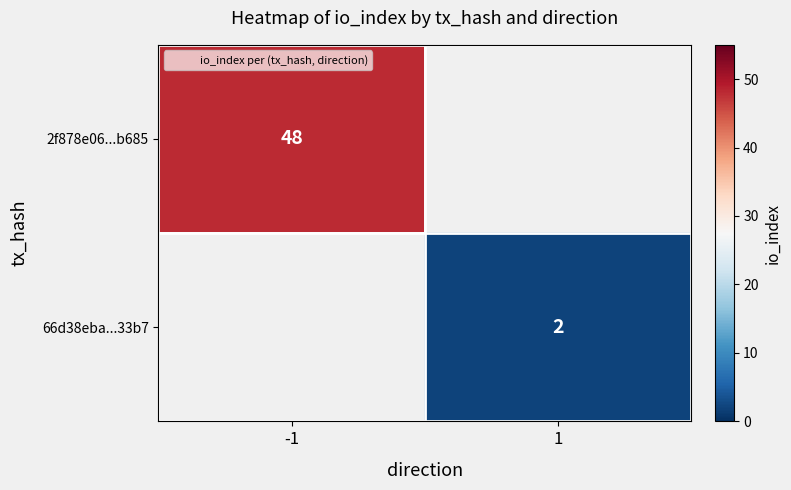

Is the value of 2f878e06...b685 at -1 greater than the value of 66d38eba...33b7 at -1?

No